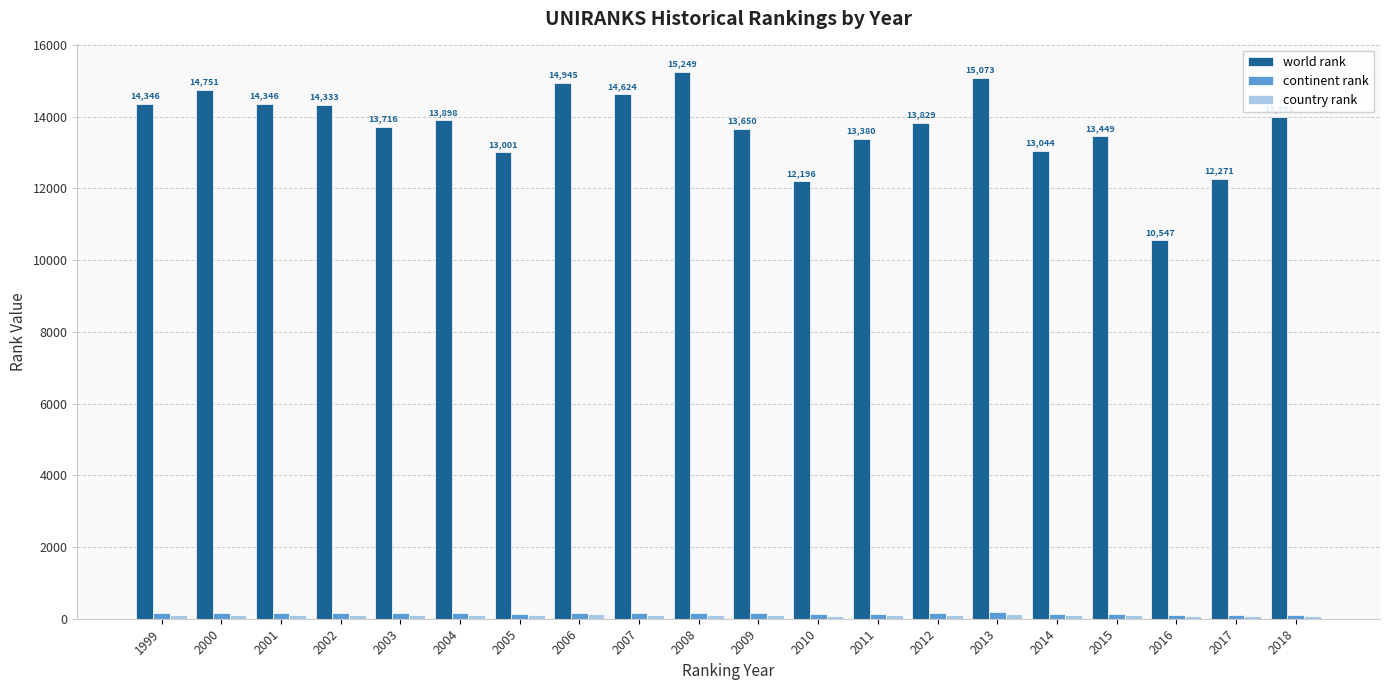

Which series has the largest total across all categories?

world rank